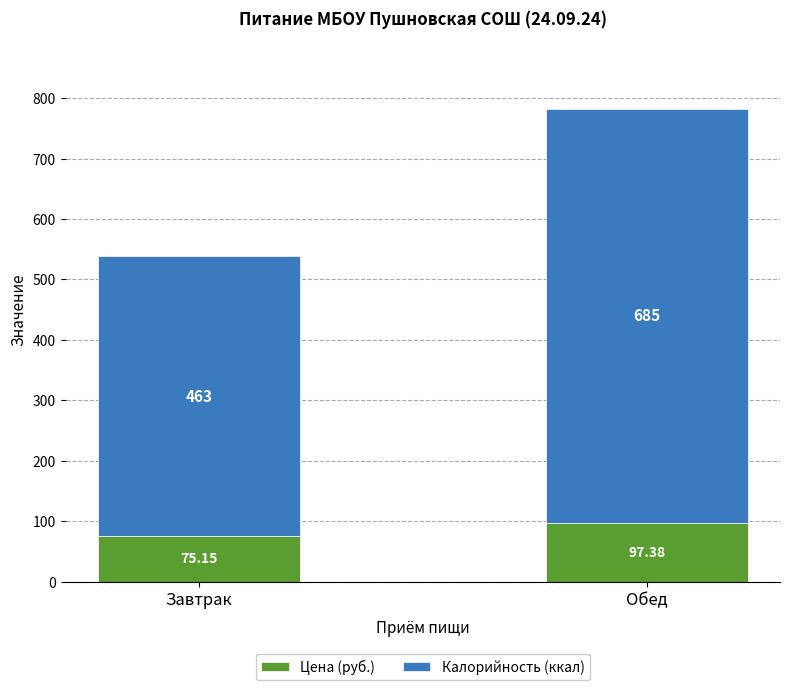

Rank the categories by Цена (руб.) value from lowest to highest.

Завтрак, Обед